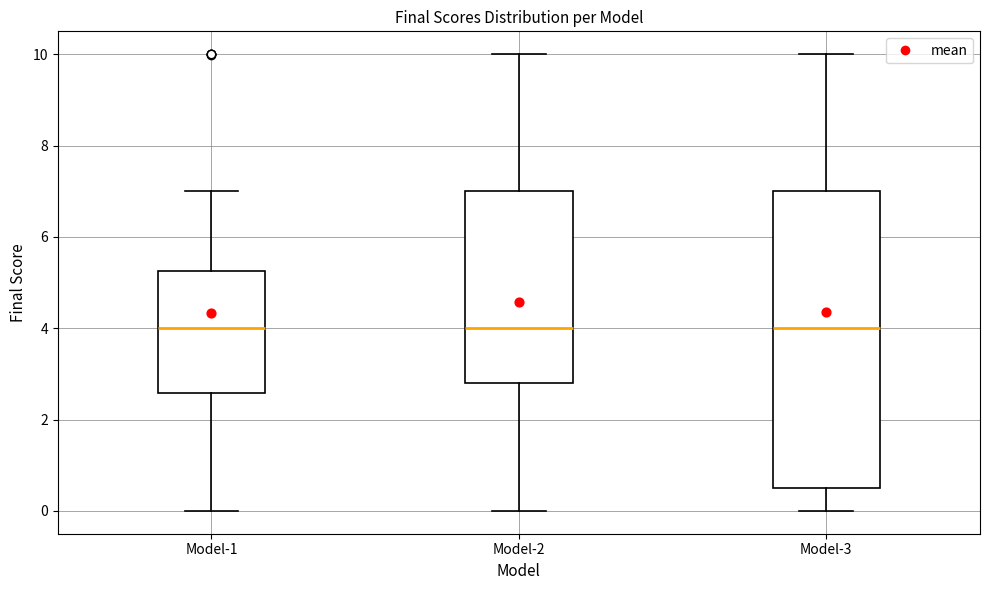

Reading left to right, read every box against the y-axis: the position of its median line, the range the box covers, and the ends of its whiskers. The values are not printed on the chart, so give them approximately, as read against the axis.

Model-1: median 4.0, box 2.6 to 5.2, whiskers 0.0 to 7.0
Model-2: median 4.0, box 2.8 to 7.0, whiskers 0.0 to 10.0
Model-3: median 4.0, box 0.4 to 7.0, whiskers 0.0 to 10.0